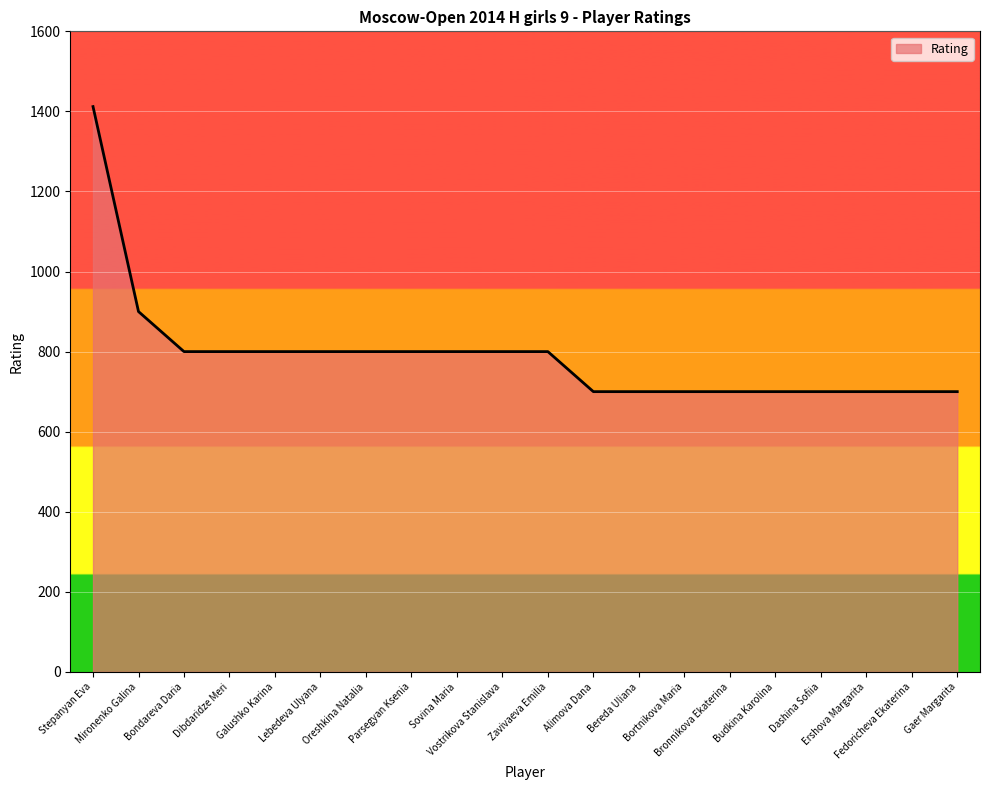

What is the minimum value shown in the chart?

700